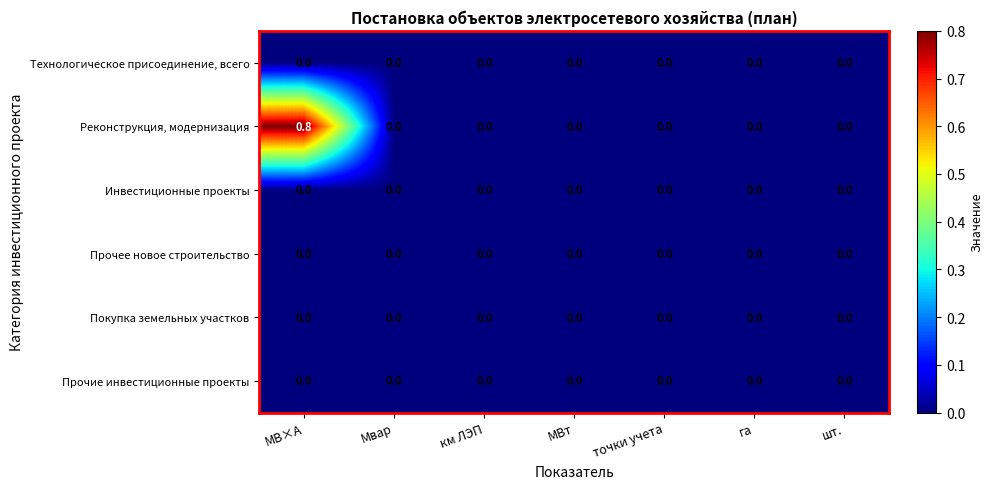

Which series has the widest spread of values?

Реконструкция, модернизация